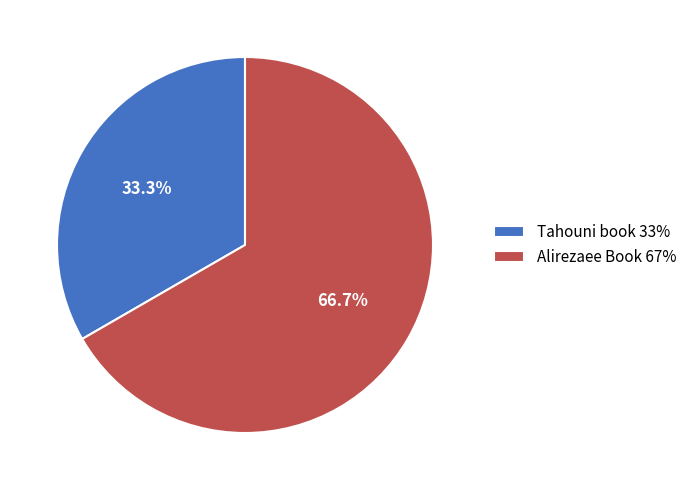

To the nearest percent, what is the difference between the largest and smallest slice percentages?

33%